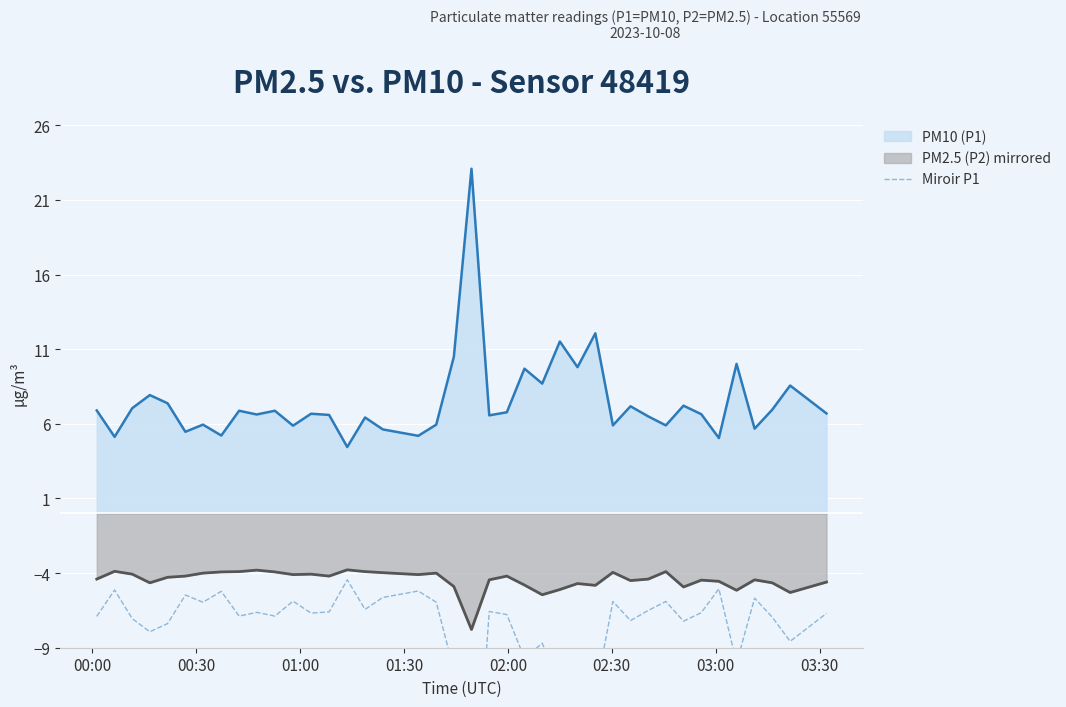

What is the maximum value for PM10 (P1)?

23.1